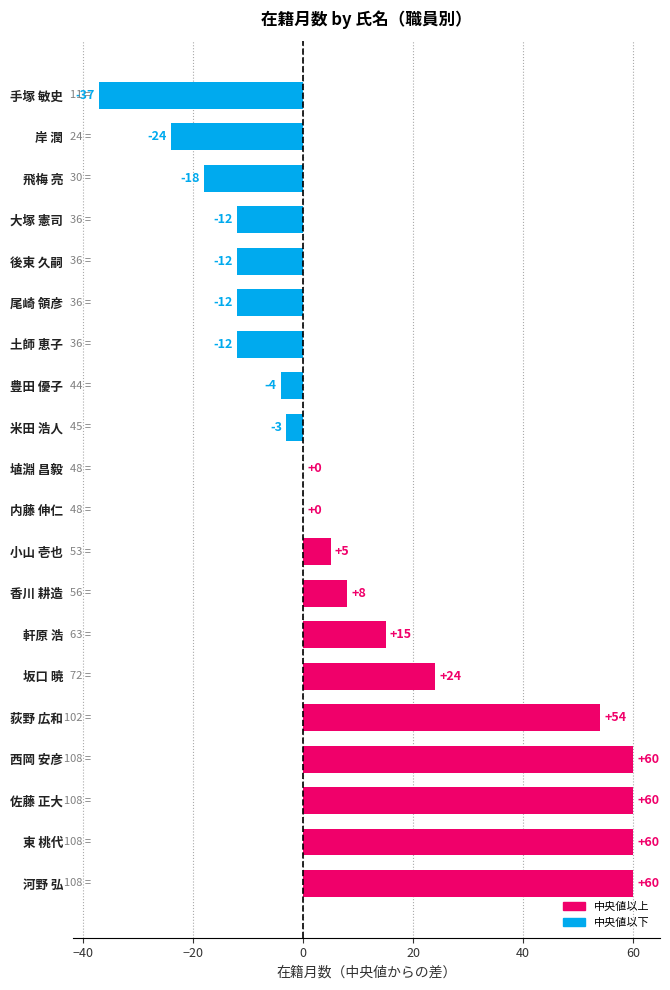

Reading top to bottom, what are all the values shown in this chart?

手塚 敏史=-37	岸 潤=-24	飛梅 亮=-18	大塚 憲司=-12	後東 久嗣=-12	尾崎 領彦=-12	土師 恵子=-12	豊田 優子=-4	米田 浩人=-3	埴淵 昌毅=0	内藤 伸仁=0	小山 壱也=5	香川 耕造=8	軒原 浩=15	坂口 暁=24	荻野 広和=54	西岡 安彦=60	佐藤 正大=60	東 桃代=60	河野 弘=60